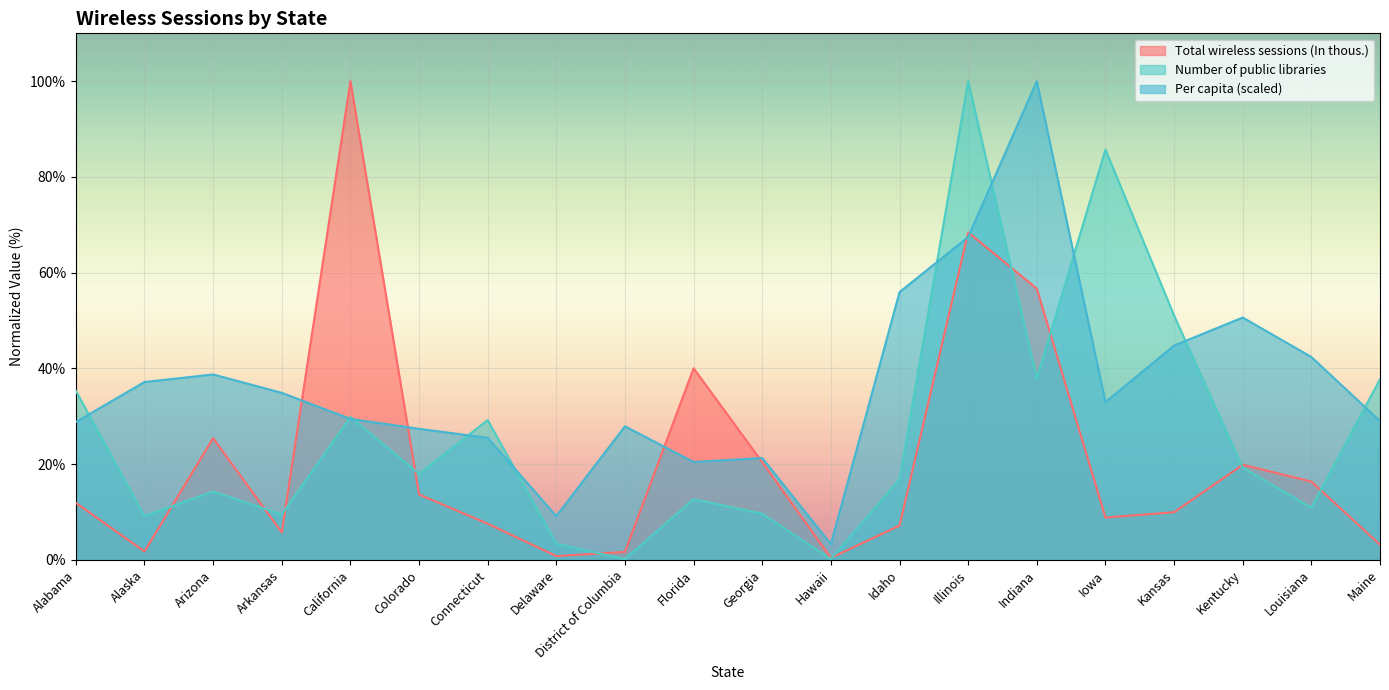

What is the difference between the second highest and minimum values in the Number of public libraries series?

85.6